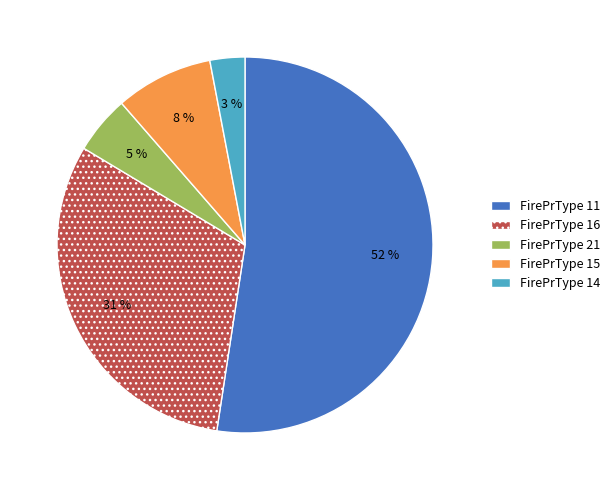

What is the majority slice?

FirePrType 11